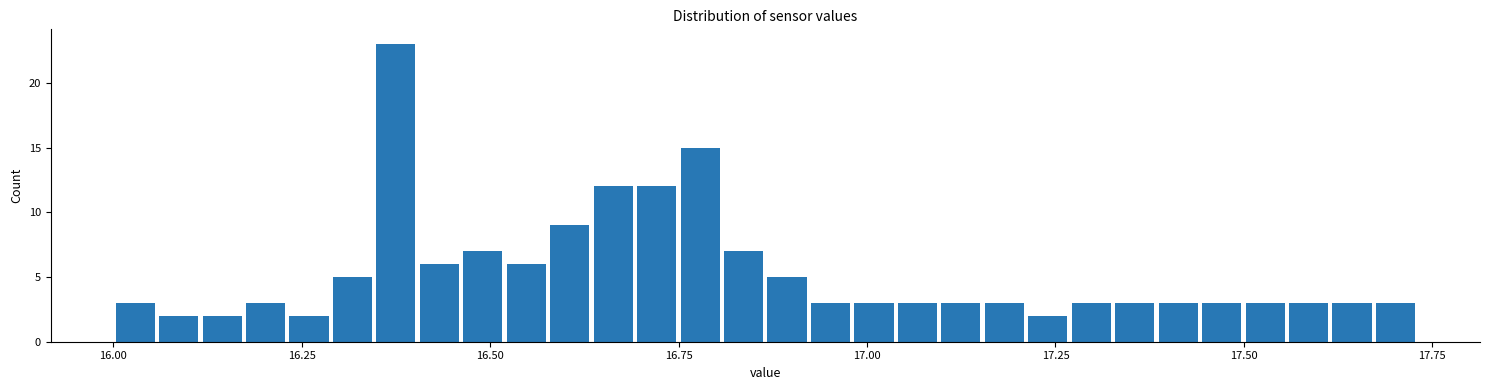

Read against the x-axis, roughly where is the centre of the tallest bar?

16.35